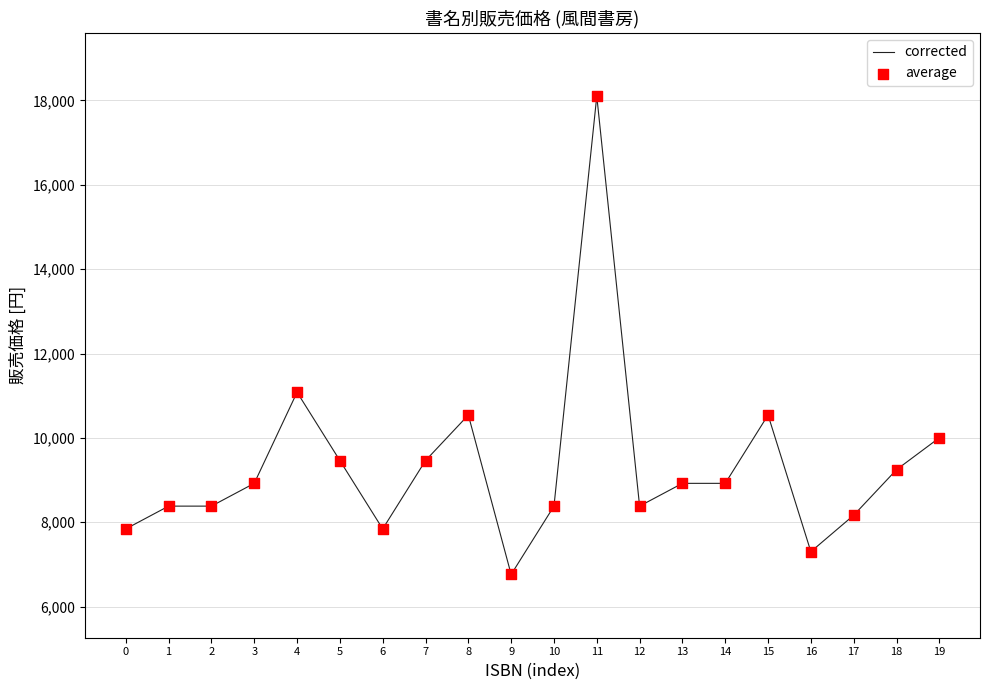

What is the change in value from 5 to 12?

-1080